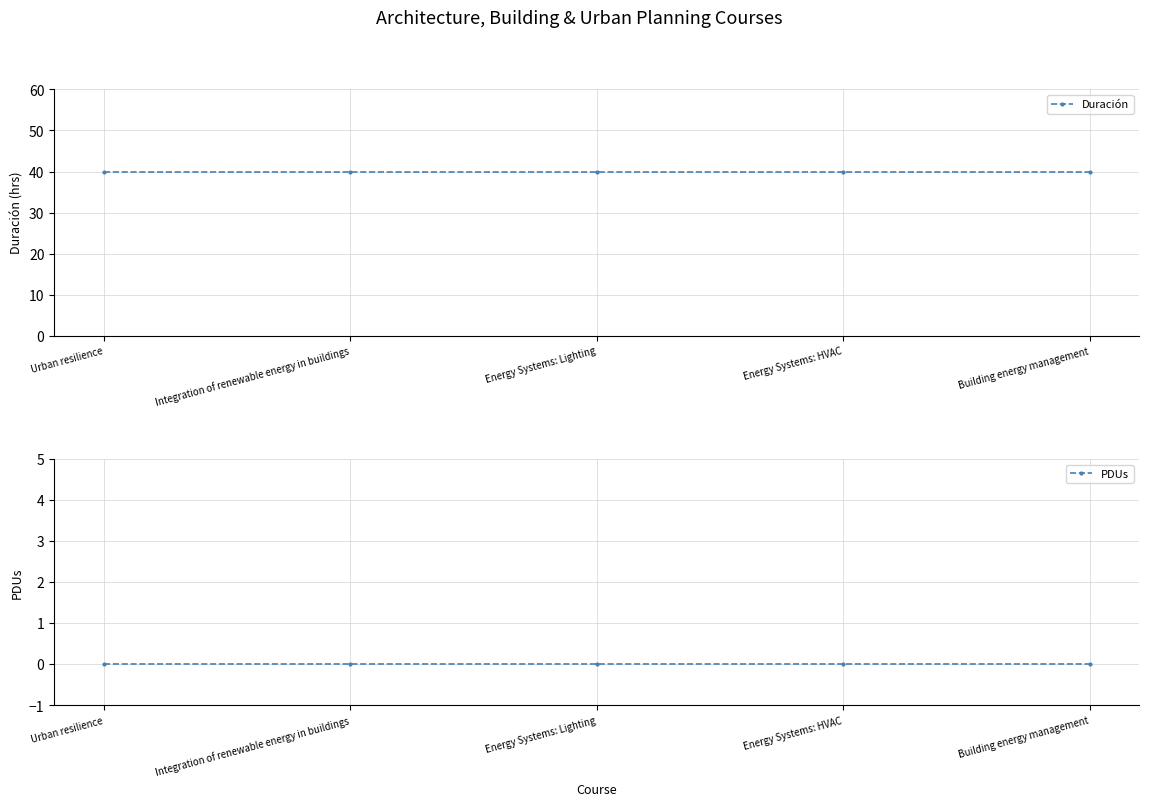

Is it true that PDUs equals 0 at Integration of renewable energy in buildings?

True